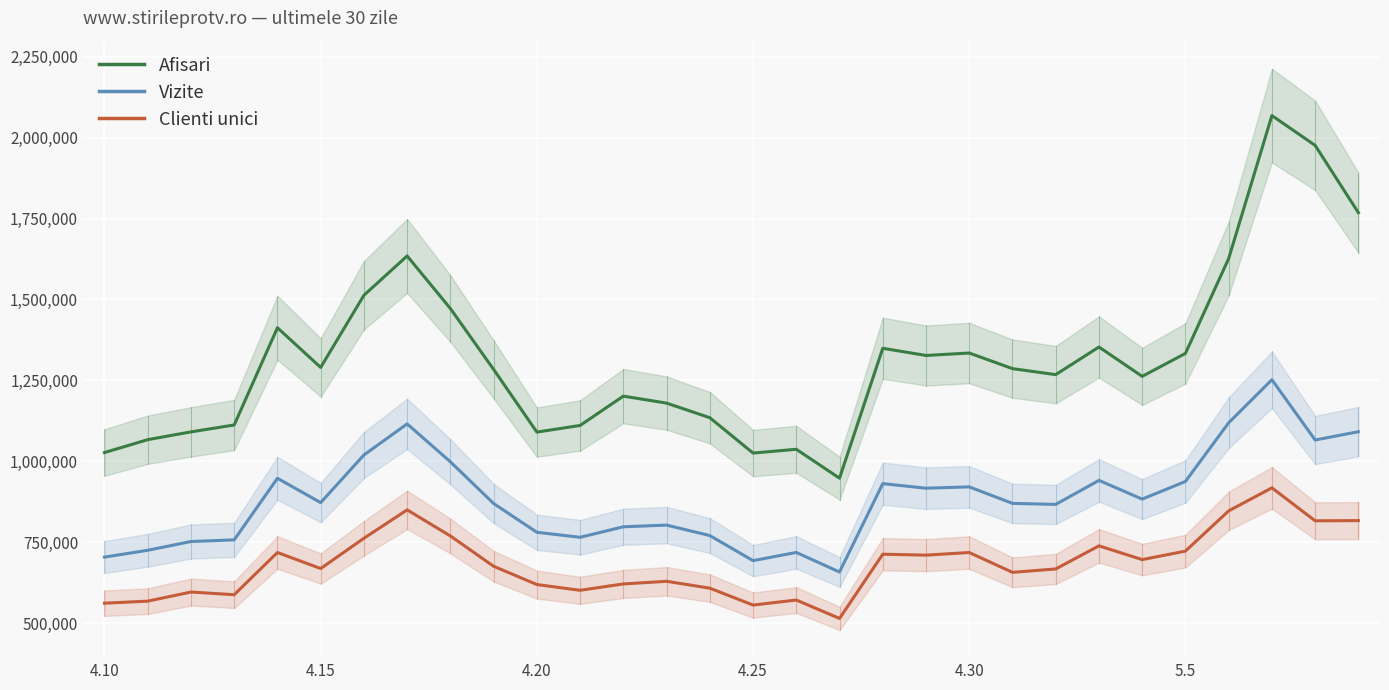

True or false: Clienti unici and Vizite intersect in this chart.

False